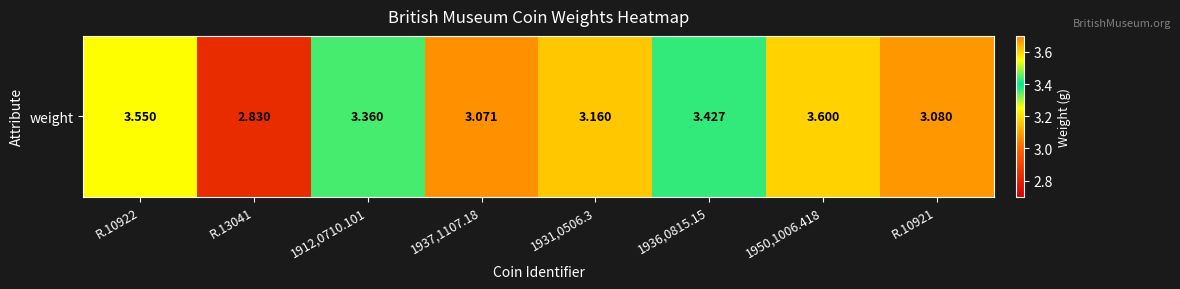

What is the difference between the second highest and minimum values?

0.7